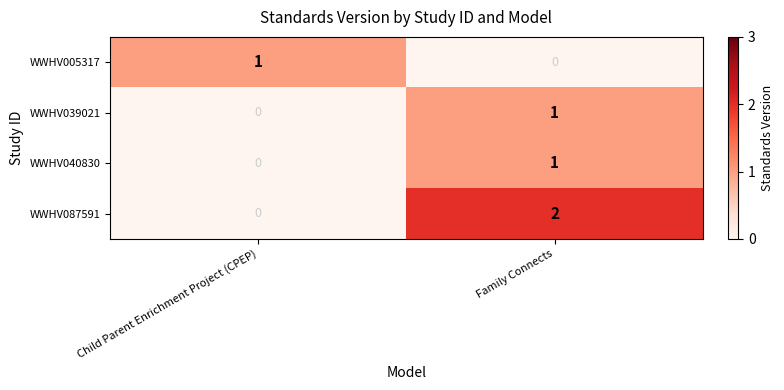

At which category is the sum across all series the highest?

Family Connects